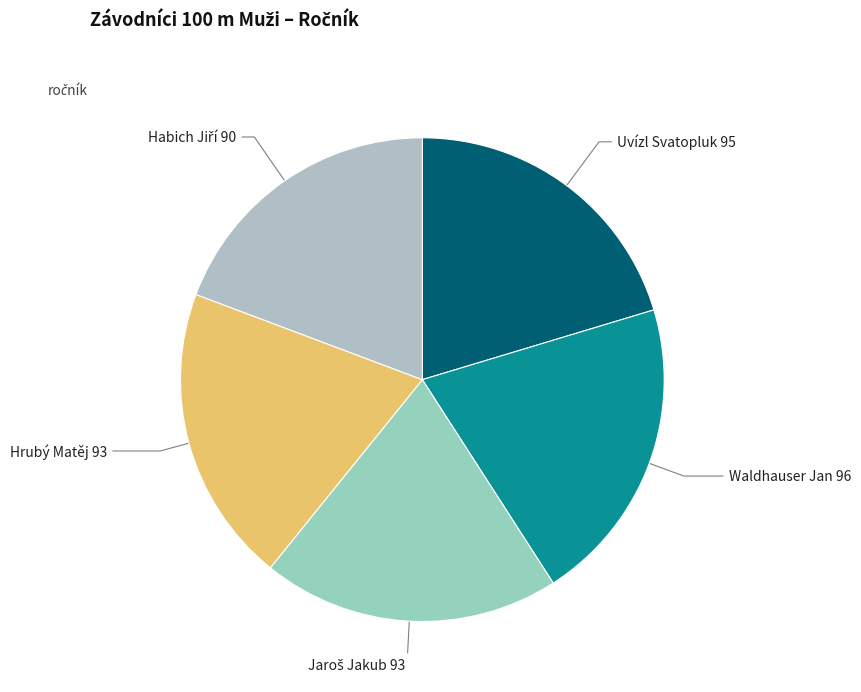

How many segments does this pie chart have?

5